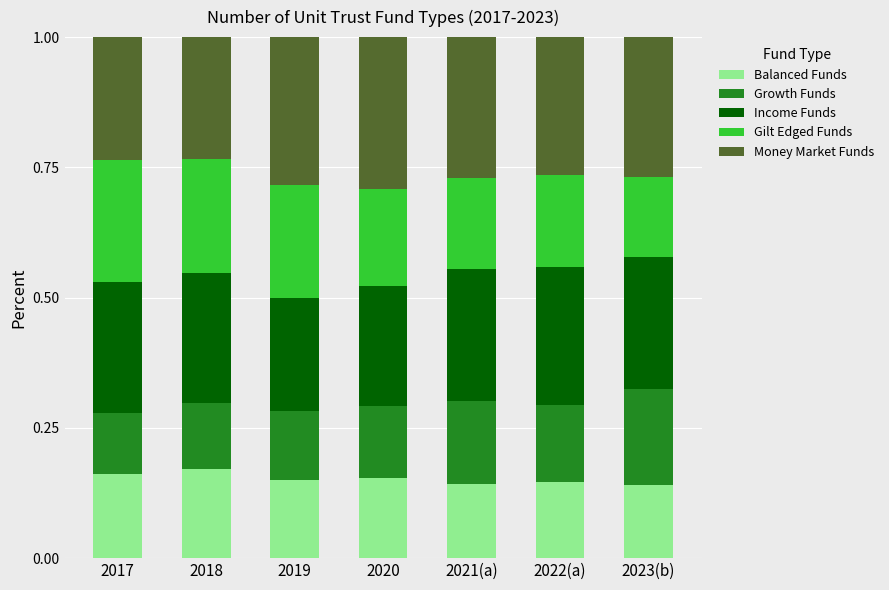

What is the sum of all Balanced Funds values?

1.1